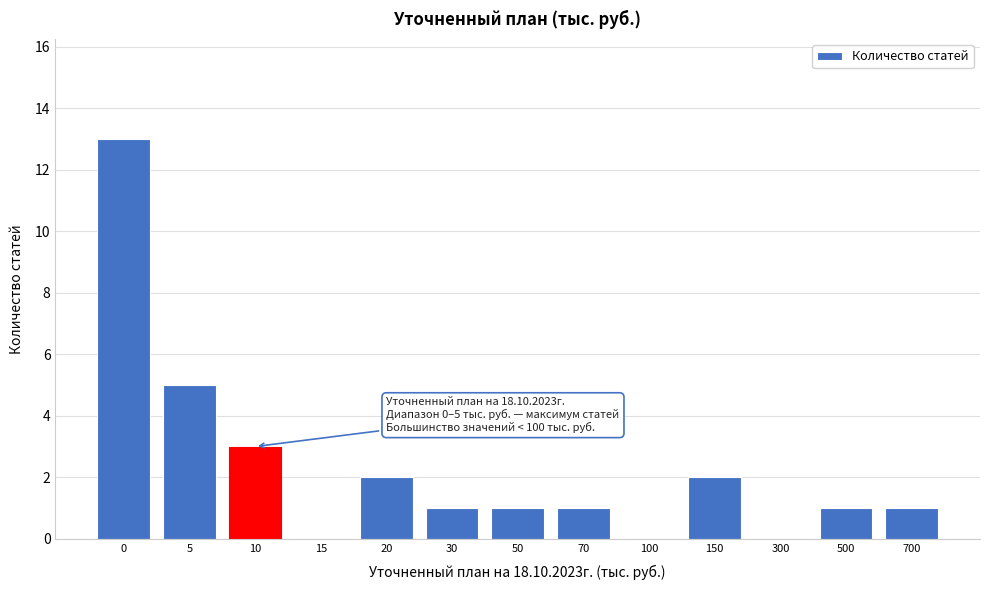

Reading left to right, transcribe all the data shown in this chart.

0=13	5=5	10=3	15=0	20=2	30=1	50=1	70=1	100=0	150=2	300=0	500=1	700=1